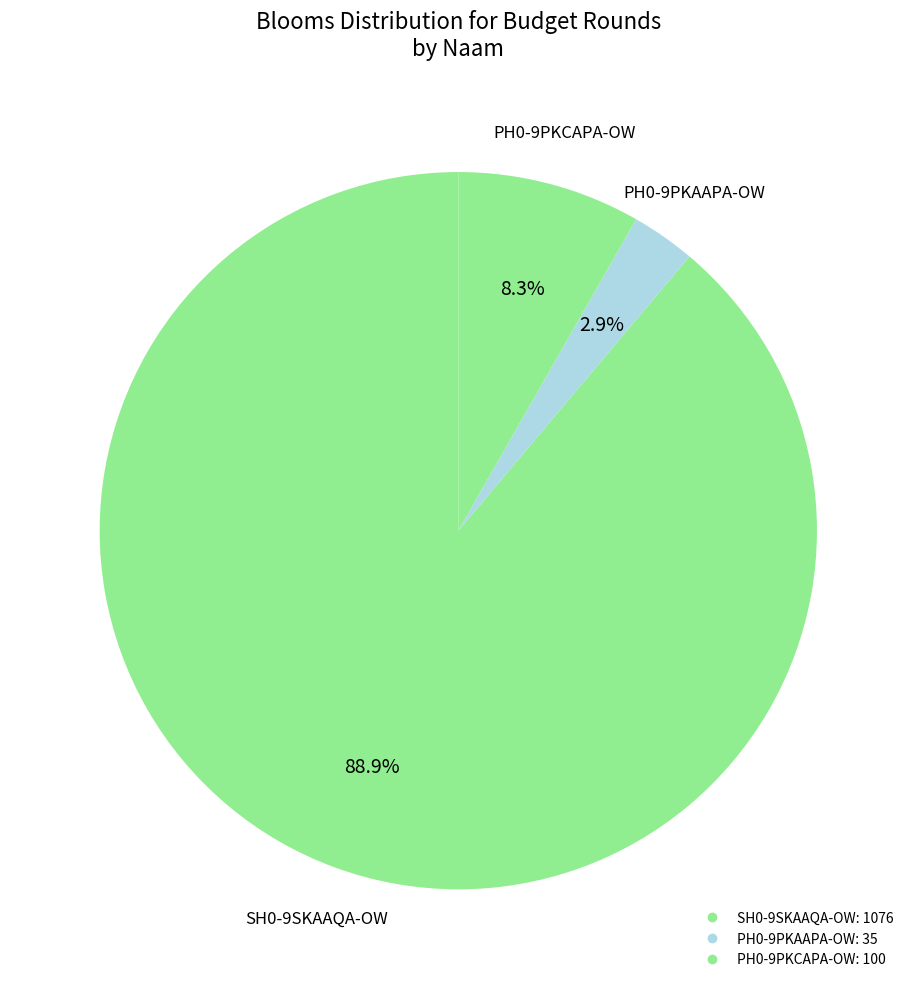

Combined, do PH0-9PKAAPA-OW and SH0-9SKAAQA-OW account for over 50%?

Yes